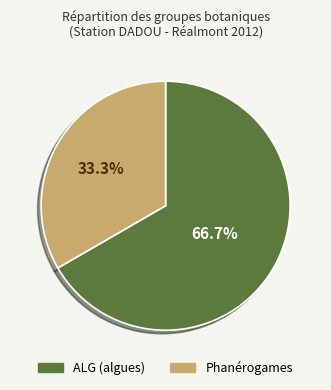

To the nearest percent, what is the difference between the largest and smallest slice percentages?

33%